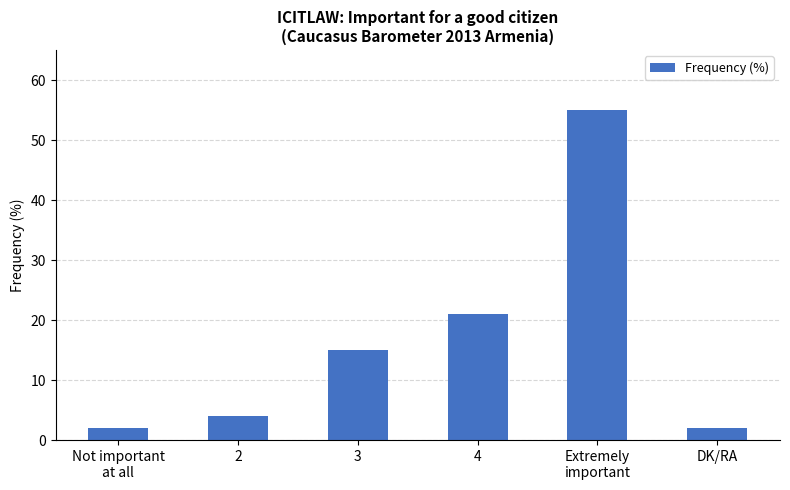

What is the difference between the maximum and minimum values?

53